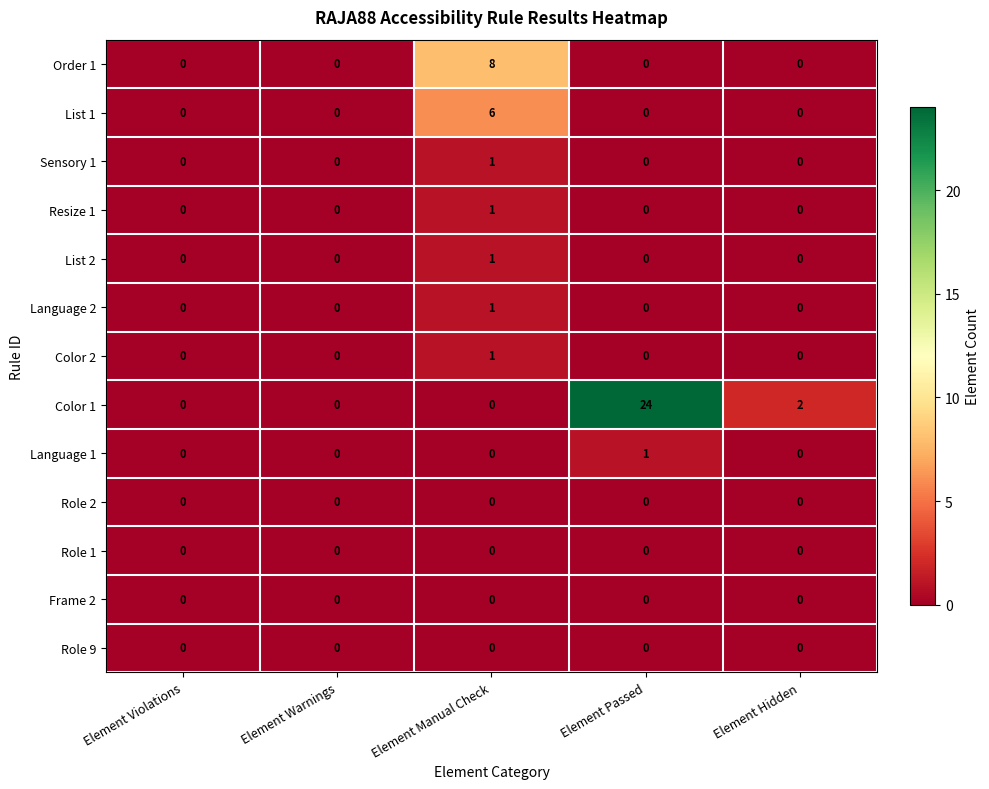

The value of Color 2 at Element Manual Check is 1. True or false?

True